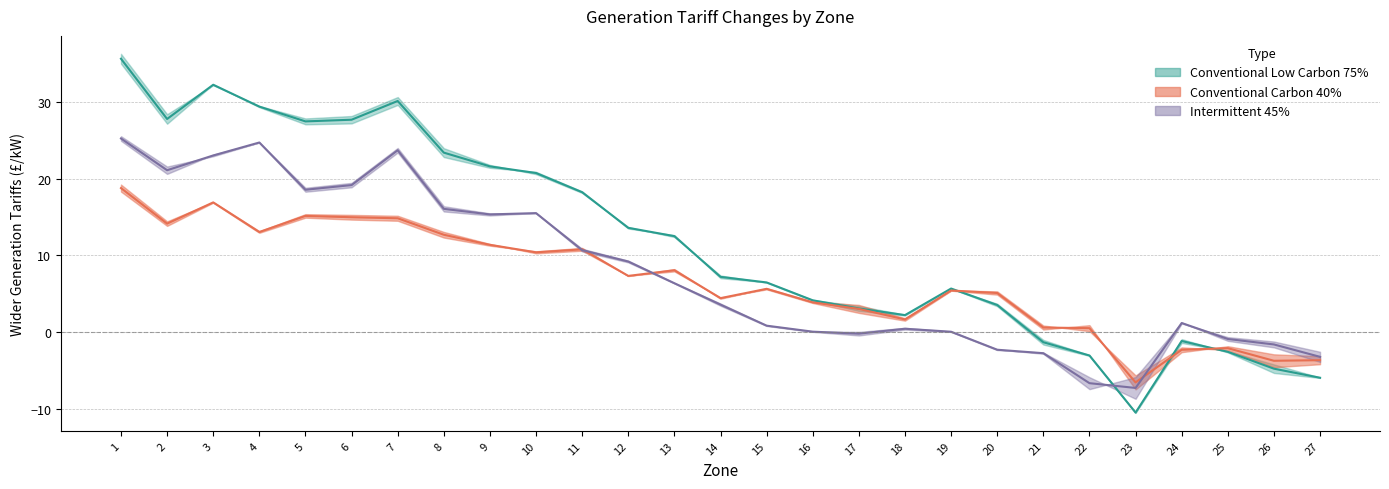

What is the minimum value for Conventional Low Carbon 75% Aug?

-10.5